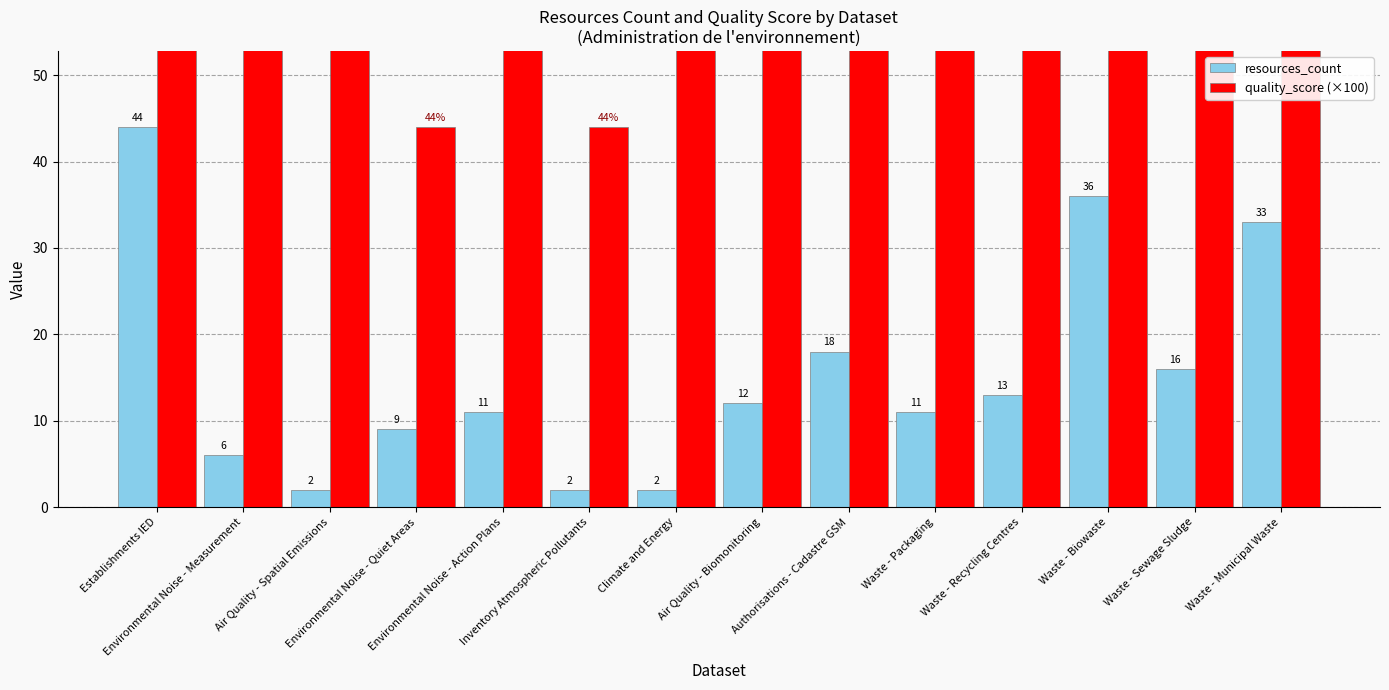

How many bars are there in each group?

2